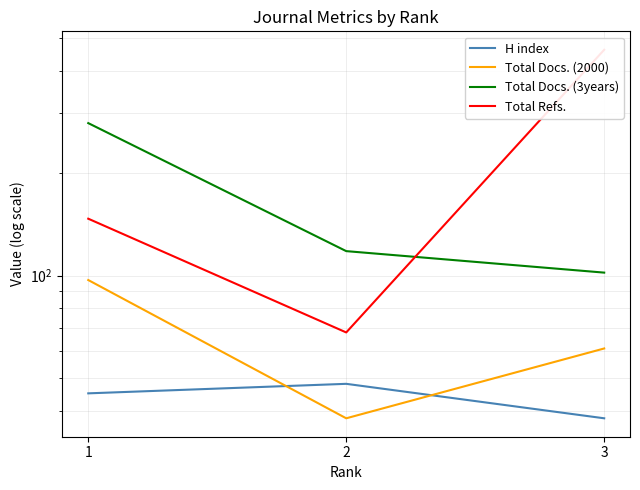

List the labels in order of Total Docs. (3years) value, largest first.

1, 2, 3